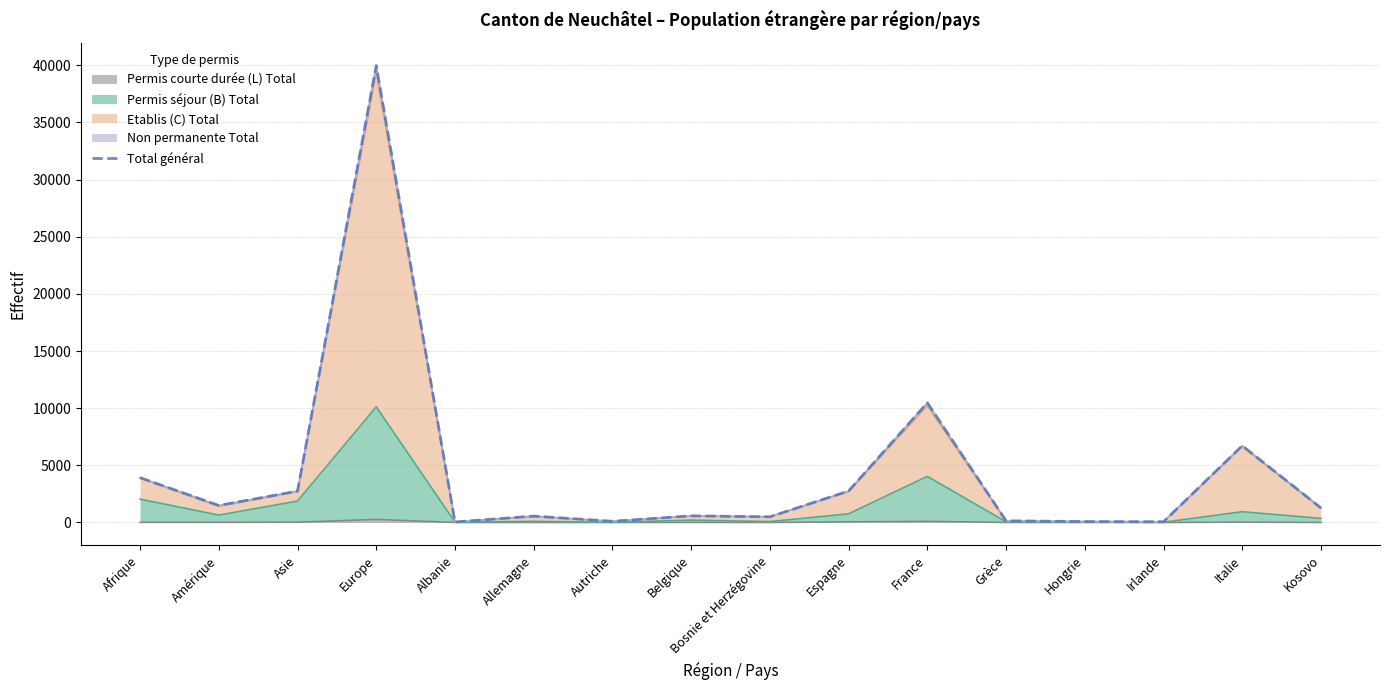

What is the sum of the values at Afrique and France?

14387